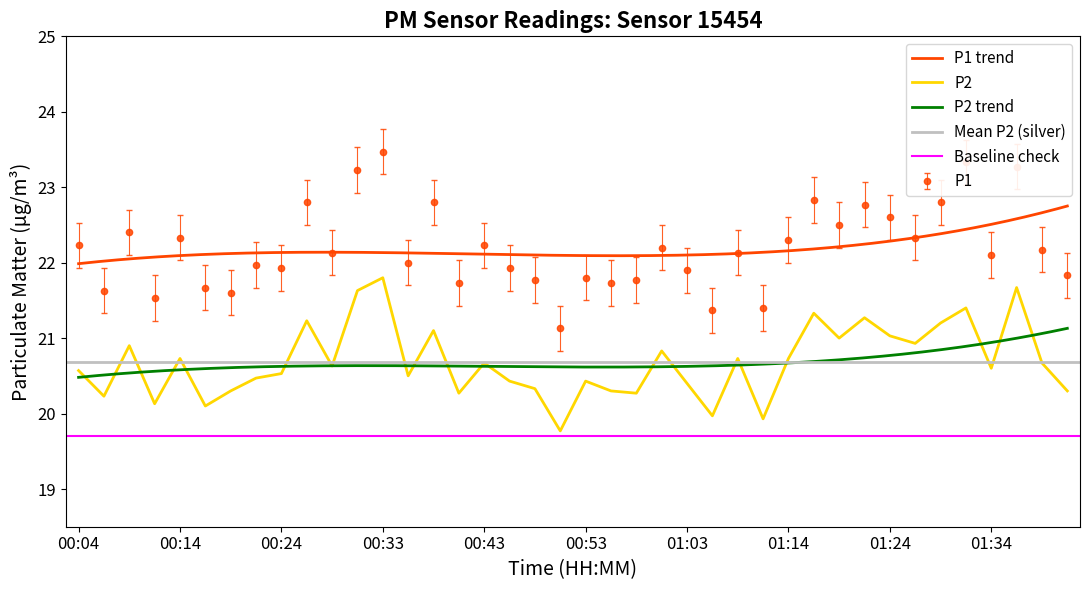

True or false: P2 and P1 cross at least once.

False